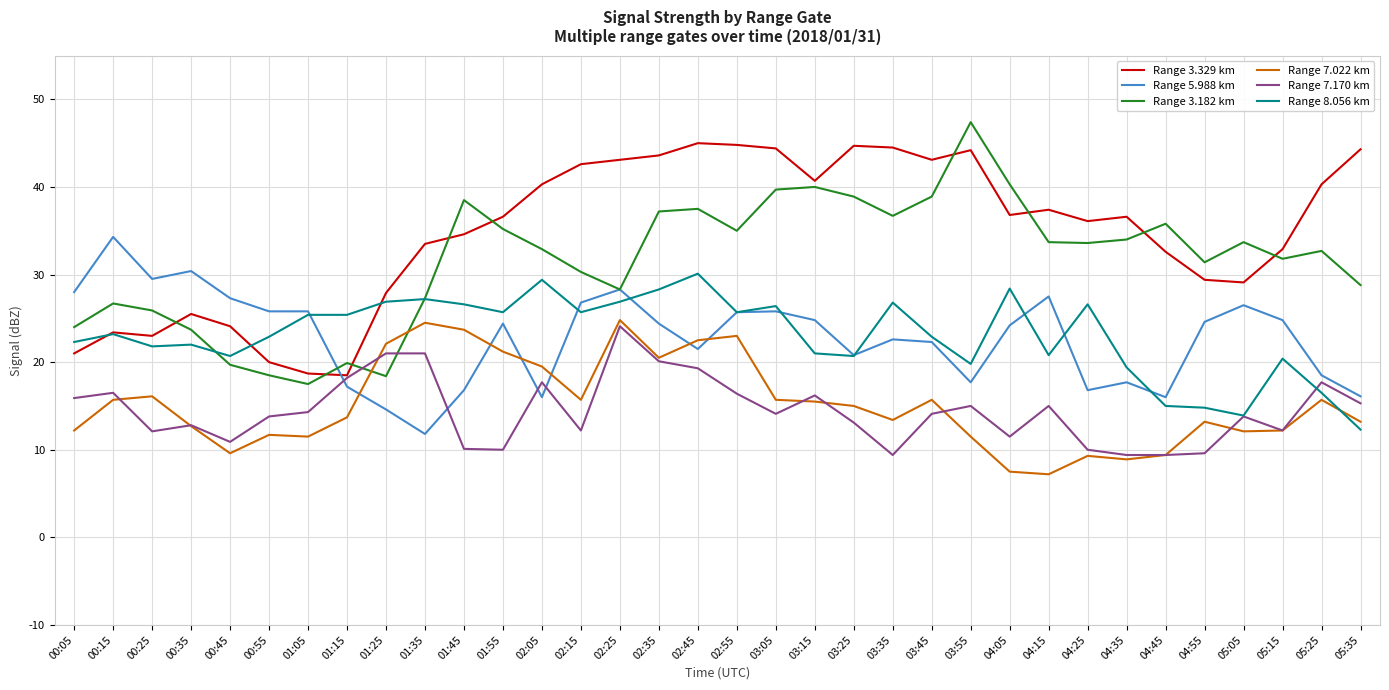

Where do Range 7.022 km and Range 3.182 km first cross each other?

01:15 and 01:25